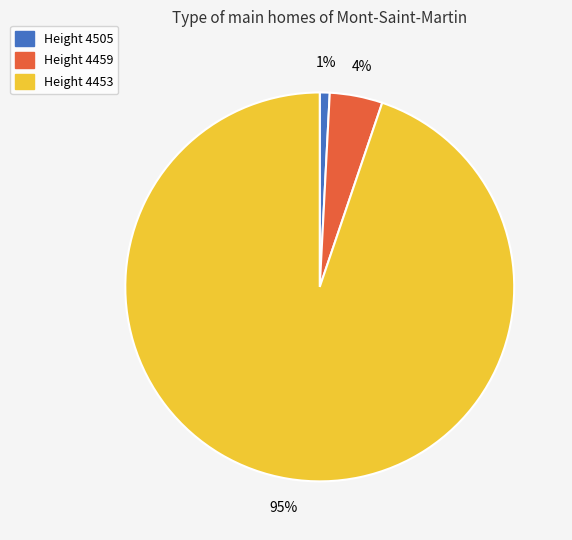

The Height 4505 slice represents 1% of the pie. True or false?

True